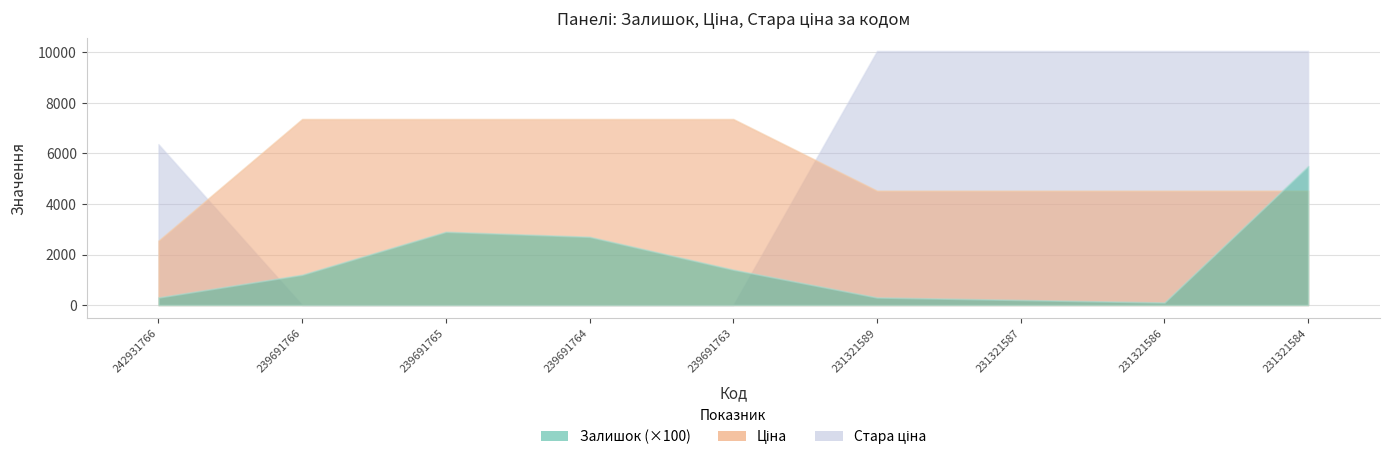

Reading left to right, list all the values displayed in this chart.

Залишок: 242931766=3.0	239691766=12.0	239691765=29.0	239691764=27.0	239691763=14.0	231321589=3.0	231321587=2.0	231321586=1.0	231321584=55.0
Ціна: 242931766=2545.8	239691766=7360.2	239691765=7360.2	239691764=7360.2	239691763=7360.2	231321589=4524.7	231321587=4524.7	231321586=4524.7	231321584=4524.7
Стара ціна: 242931766=6364.4	239691766=0.0	239691765=0.0	239691764=0.0	239691763=0.0	231321589=10054.8	231321587=10054.8	231321586=10054.8	231321584=10054.8